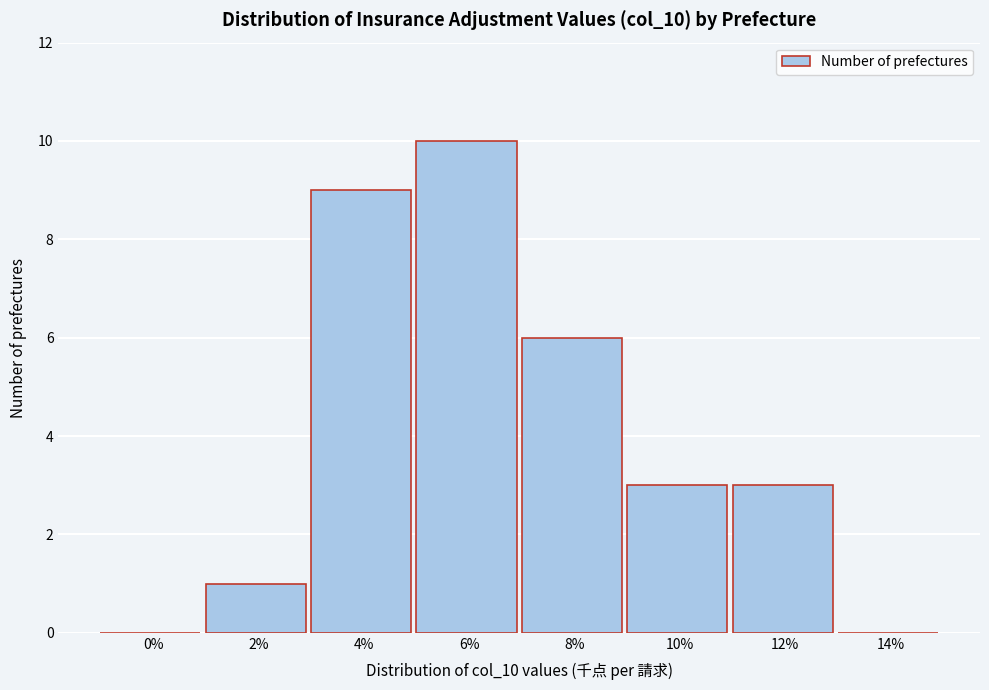

Reading right to left, extract all data points from this chart.

14%=0	12%=3	10%=3	8%=6	6%=10	4%=9	2%=1	0%=0